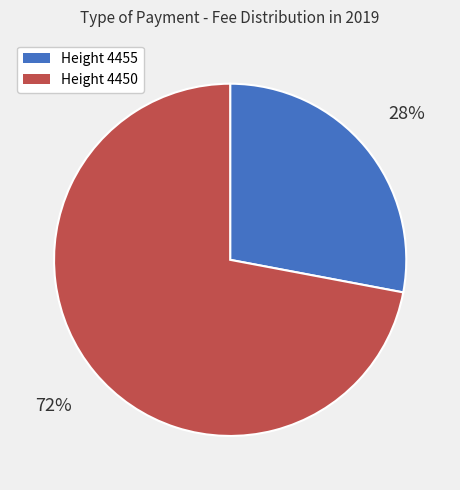

How many segments does this pie chart have?

2